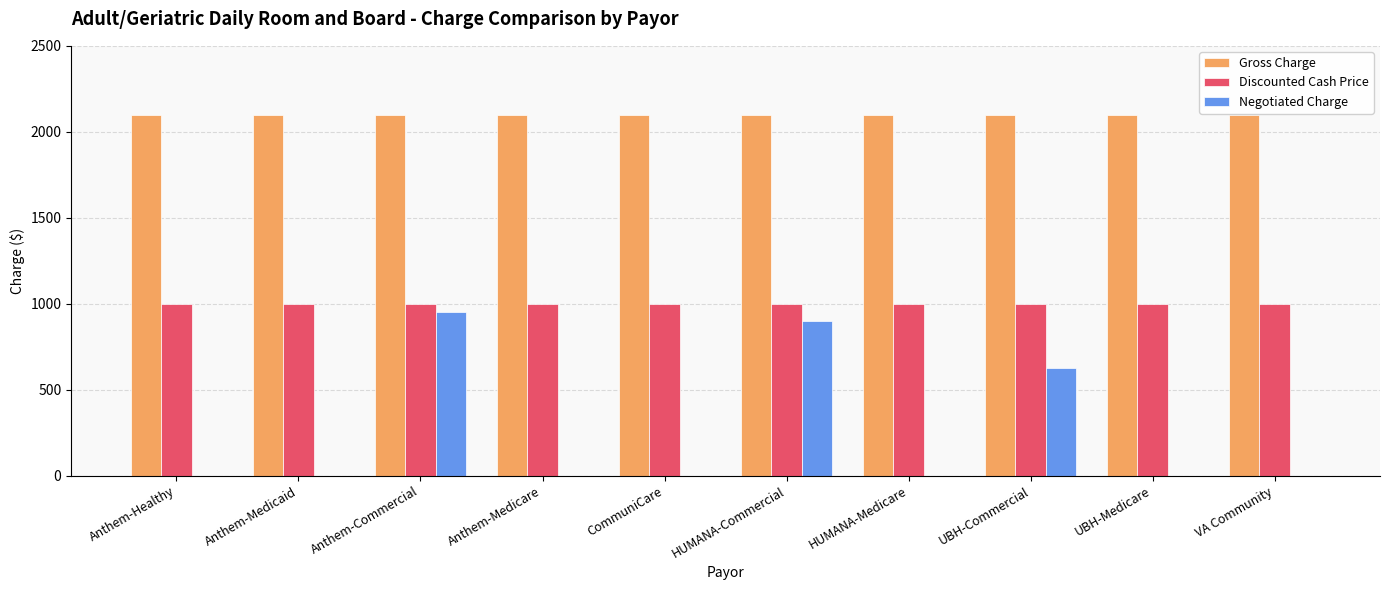

The Discounted Cash Price series shows 1000 at UBH-Medicare. True or false?

True